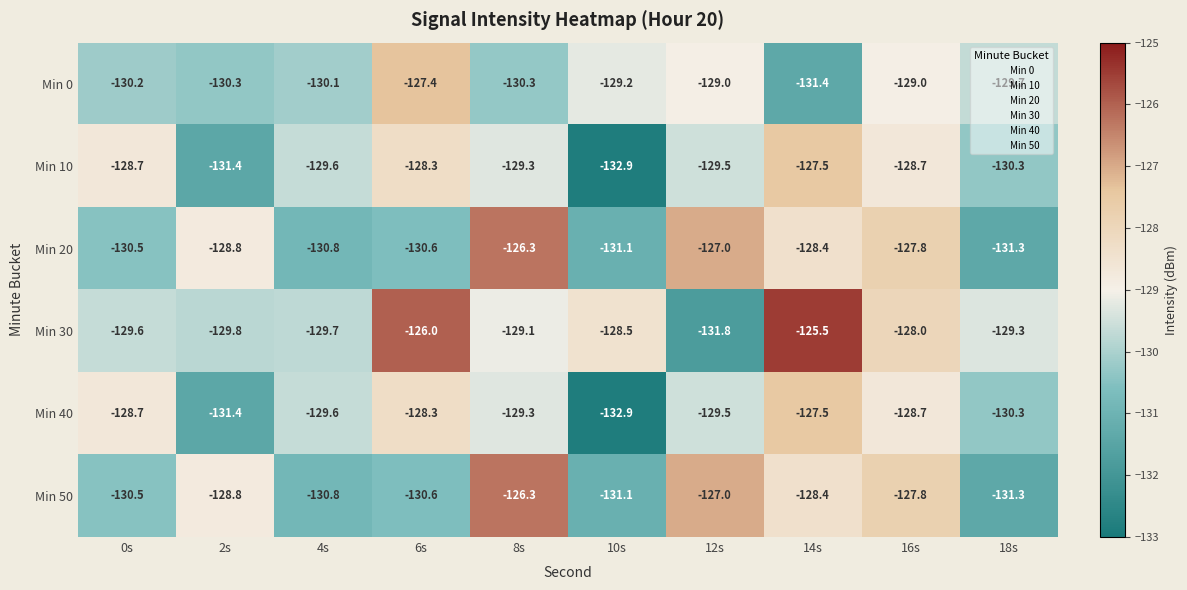

What value does the Min 20 series have at 14s?

-128.4